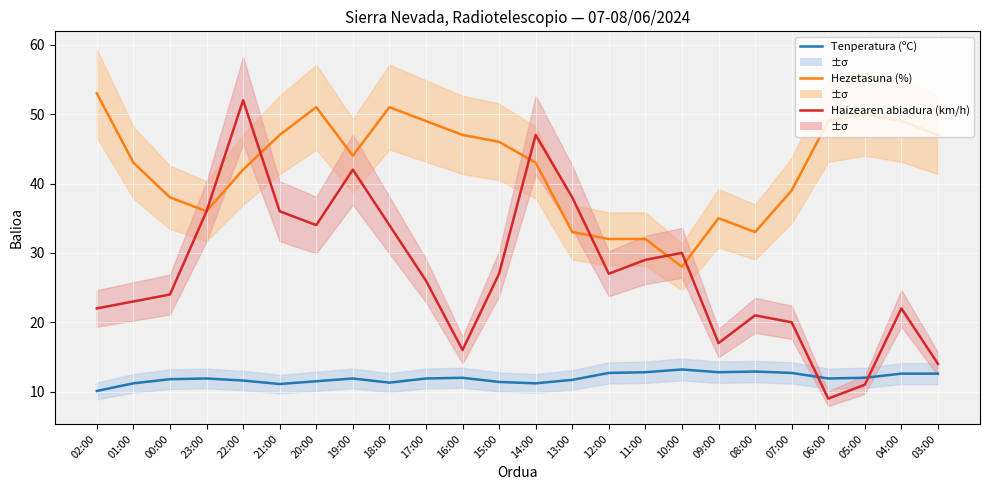

At how many categories does at least one series exceed 27?

24